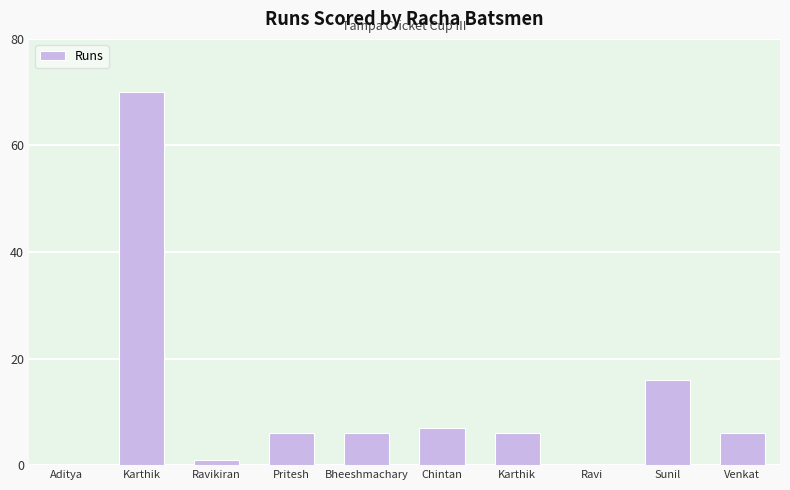

What is the difference between the second highest and second lowest values?

16